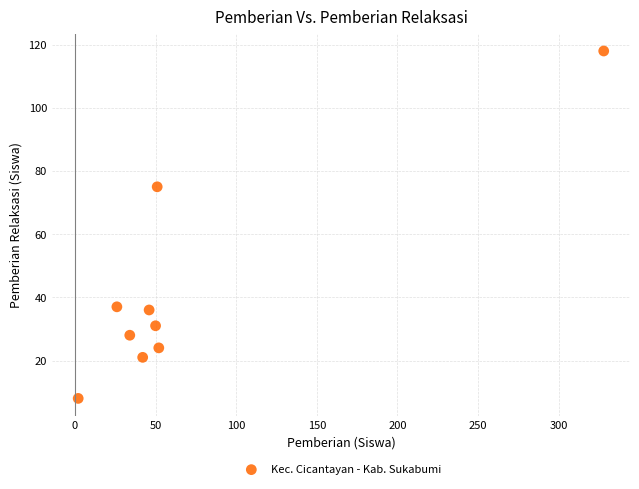

What Y value in the scatter plot is closest to 63?

75